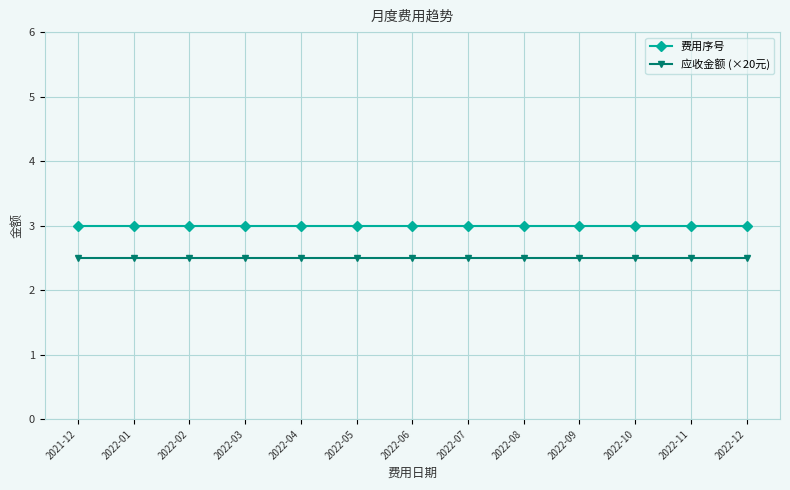

What are all the series names shown in the legend?

费用序号, 应收金额 (×20元)